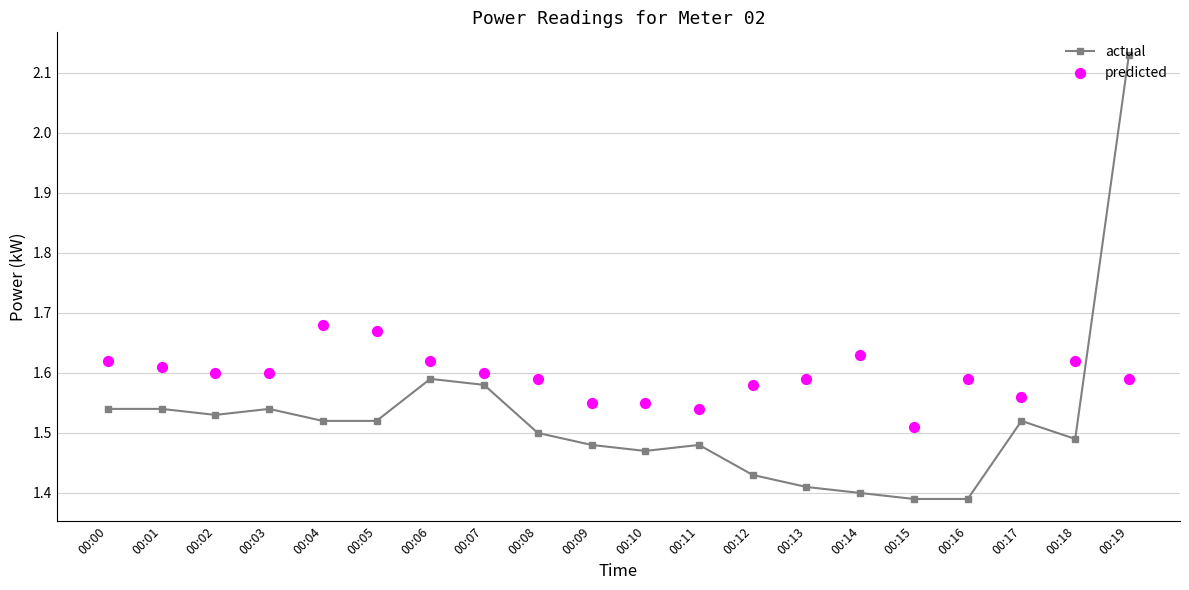

At which category is the sum across all series the highest?

00:19